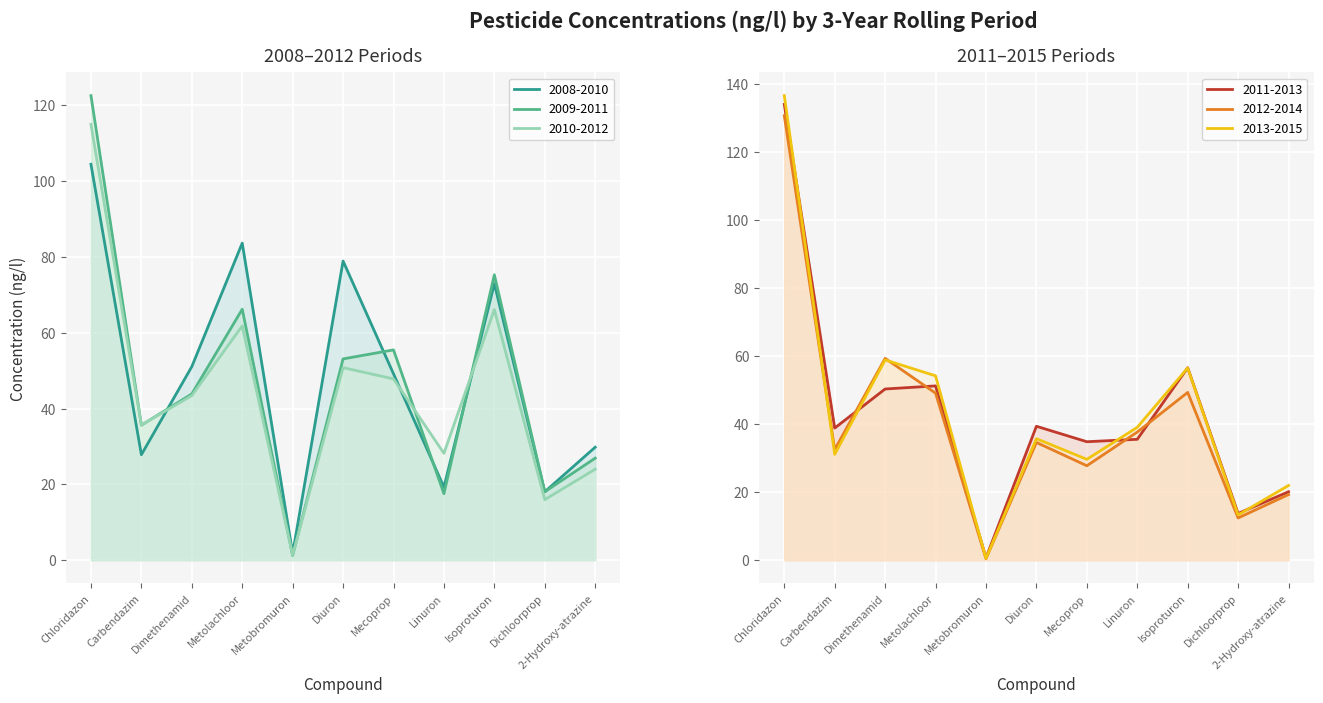

What is the approximate value of 2008-2010 at Mecoprop?

49.2